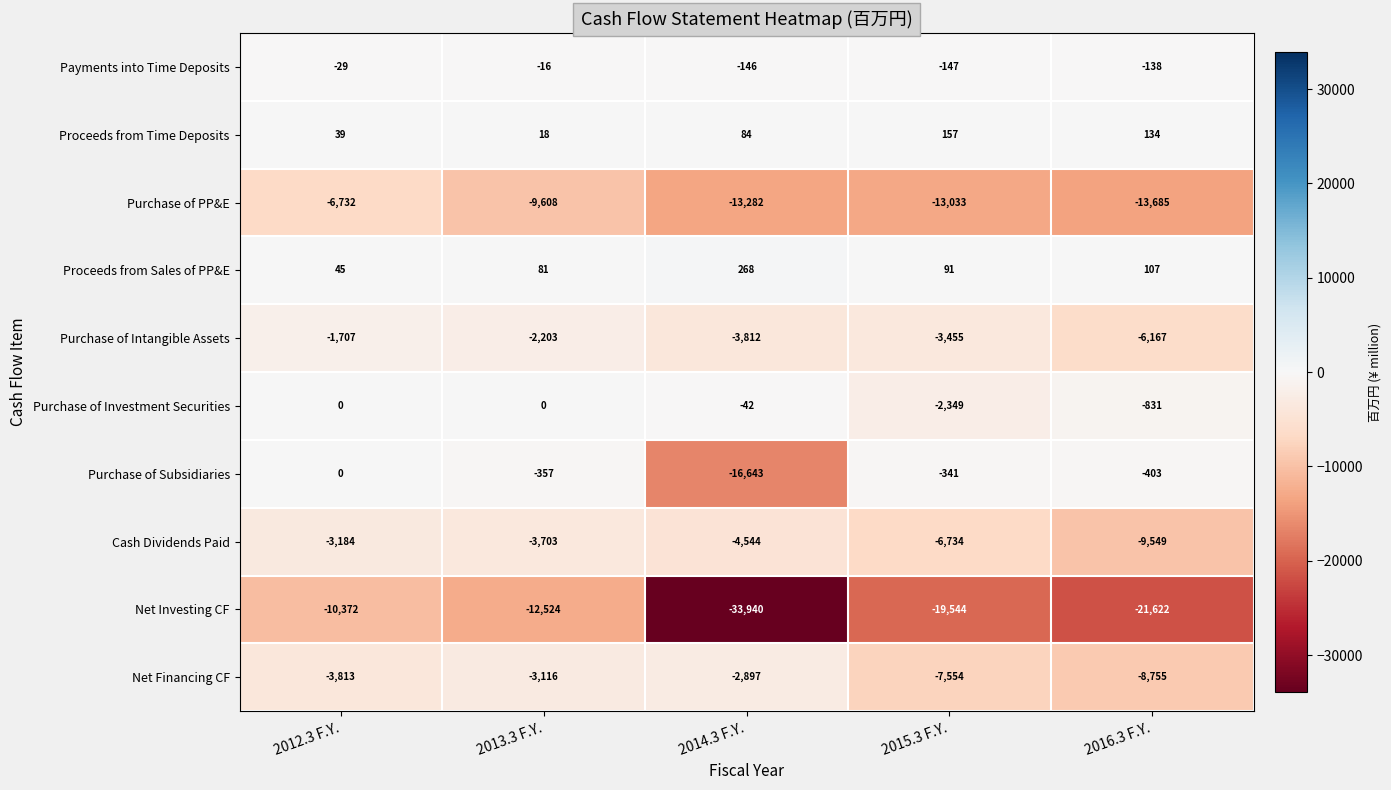

Which series has the largest range (max minus min)?

Net Investing CF